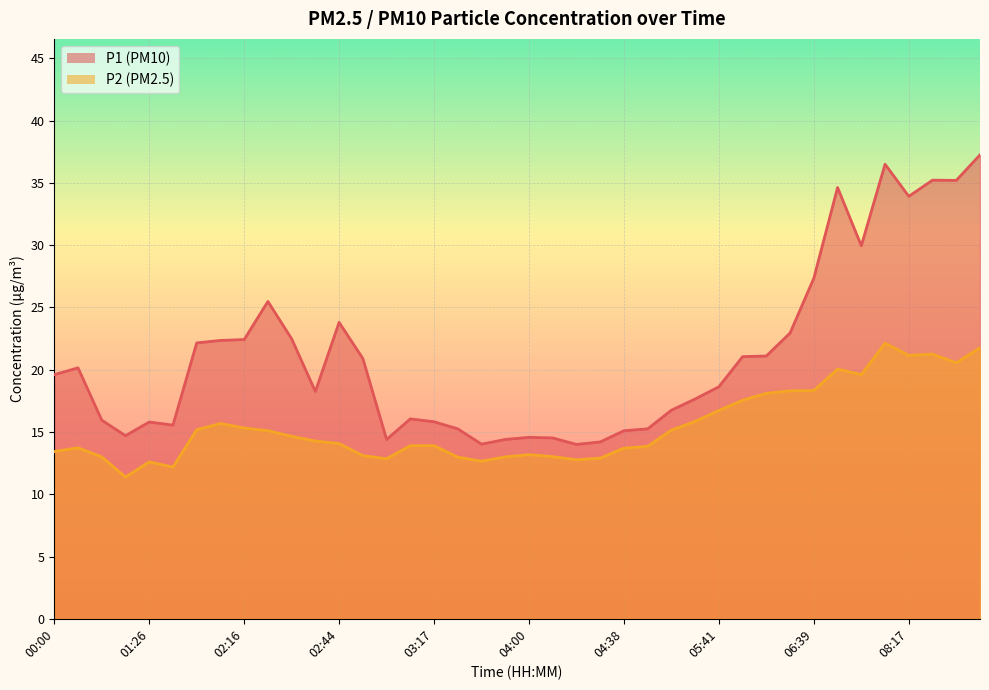

Count the number of categories in the chart.

40